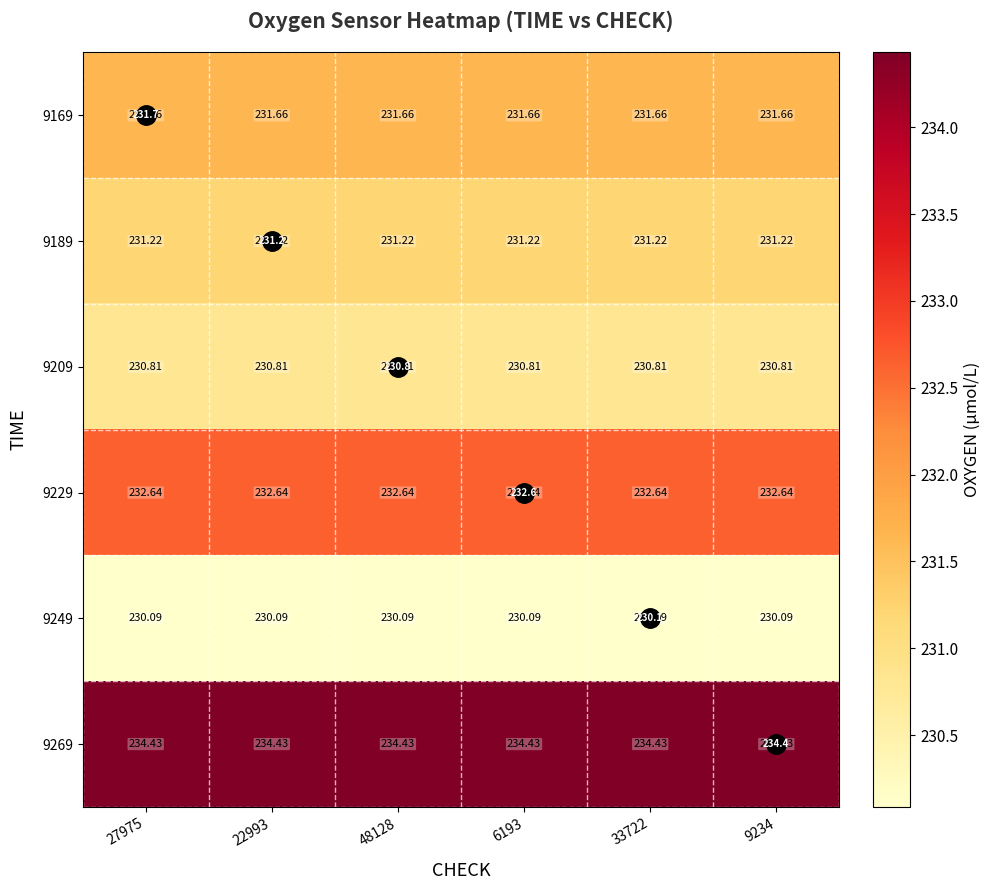

What is the total value across all series at 48128?

1390.8